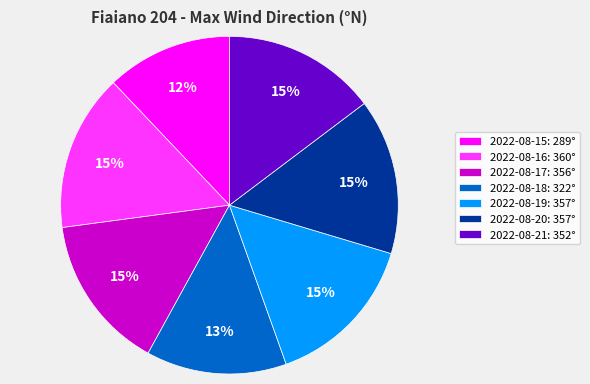

How many segments does this pie chart have?

7